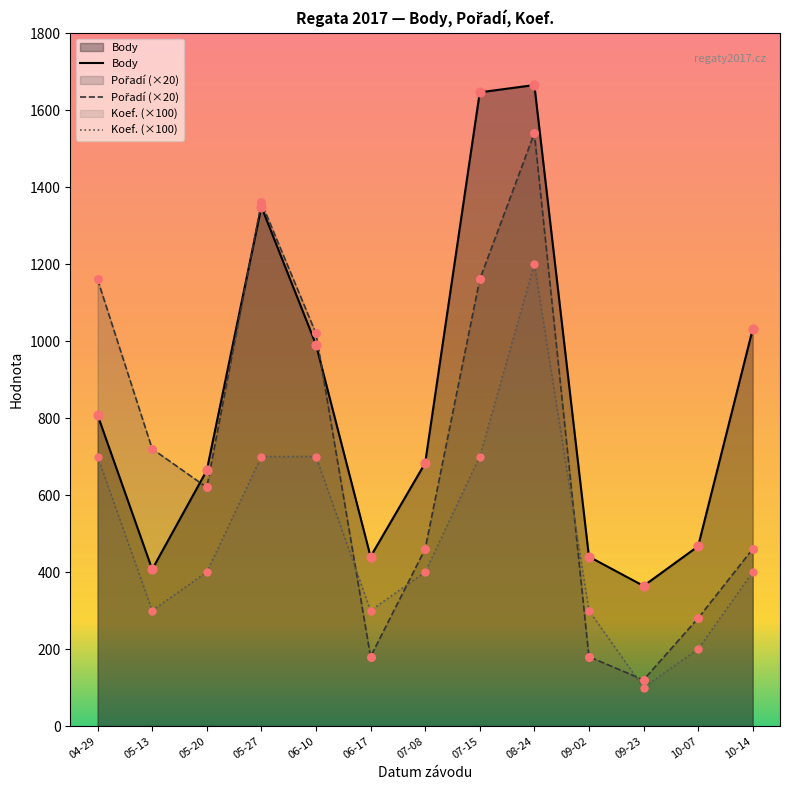

What are all the series names shown in the legend?

Body, Pořadí (×20), Koef. (×100)